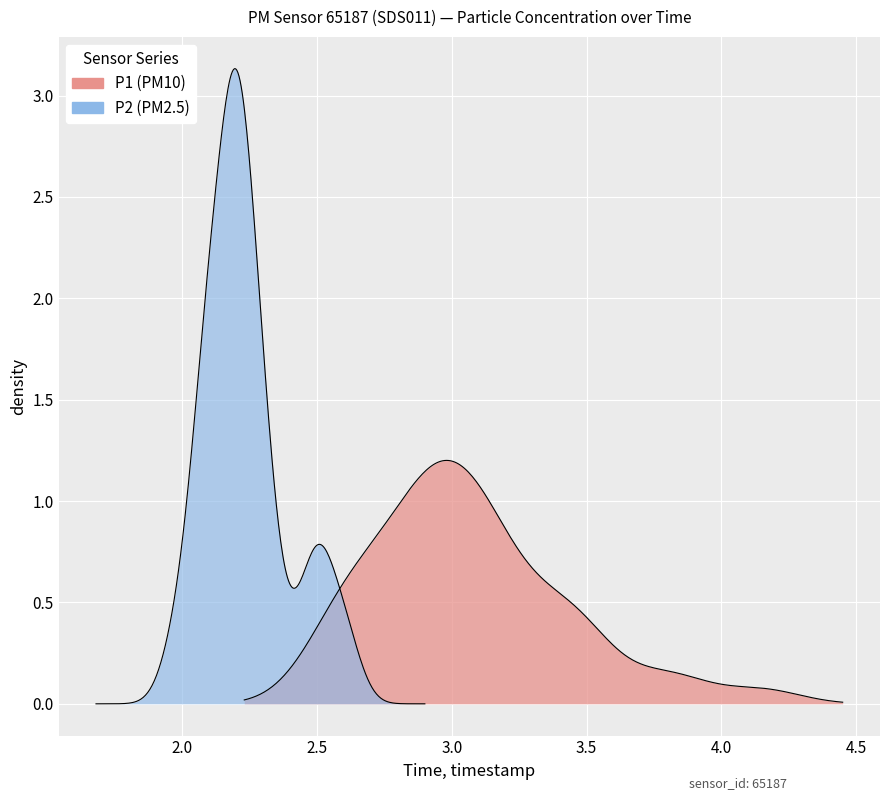

Between 00:09 and 00:55, which series saw the biggest shift?

P2